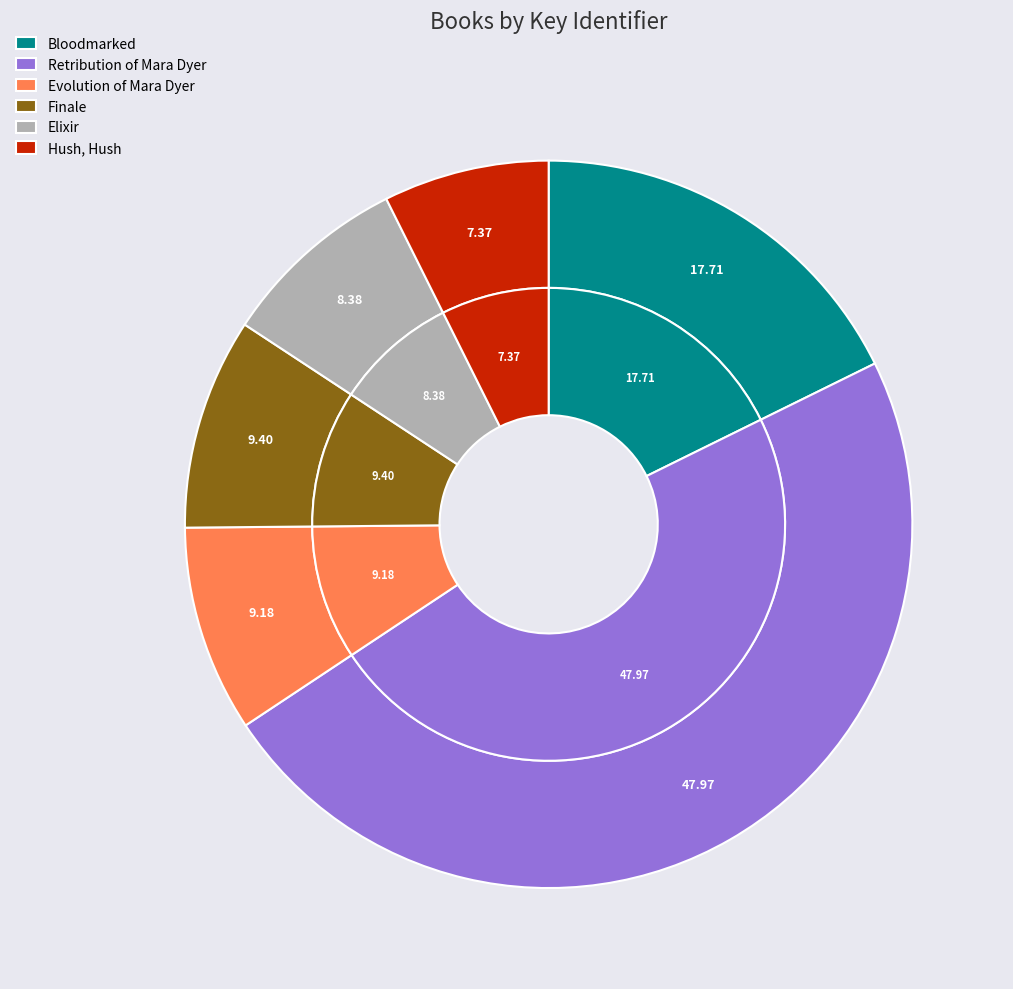

How many slices are in this pie chart?

6